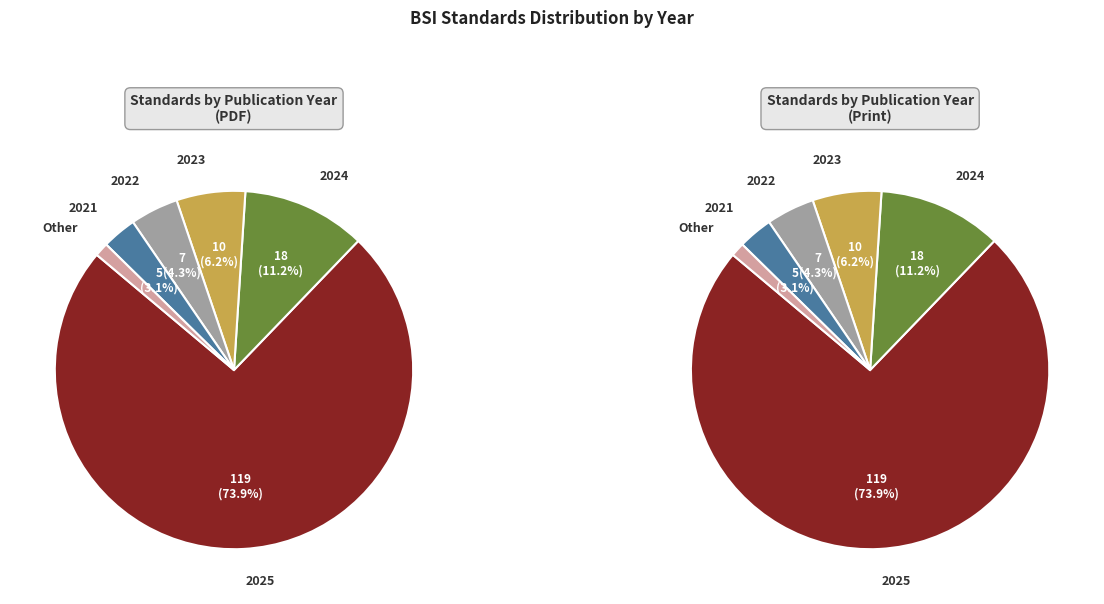

Is it true that 2023 is 1% of the pie?

False